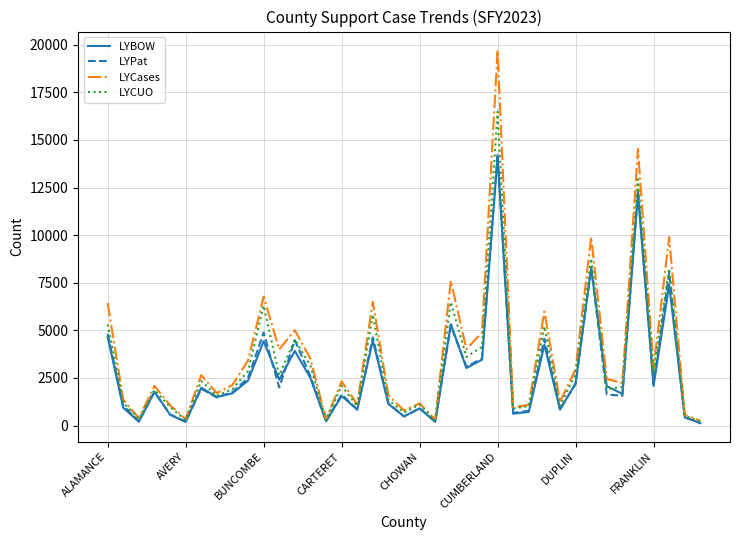

Which series has the largest range (max minus min)?

LYCases